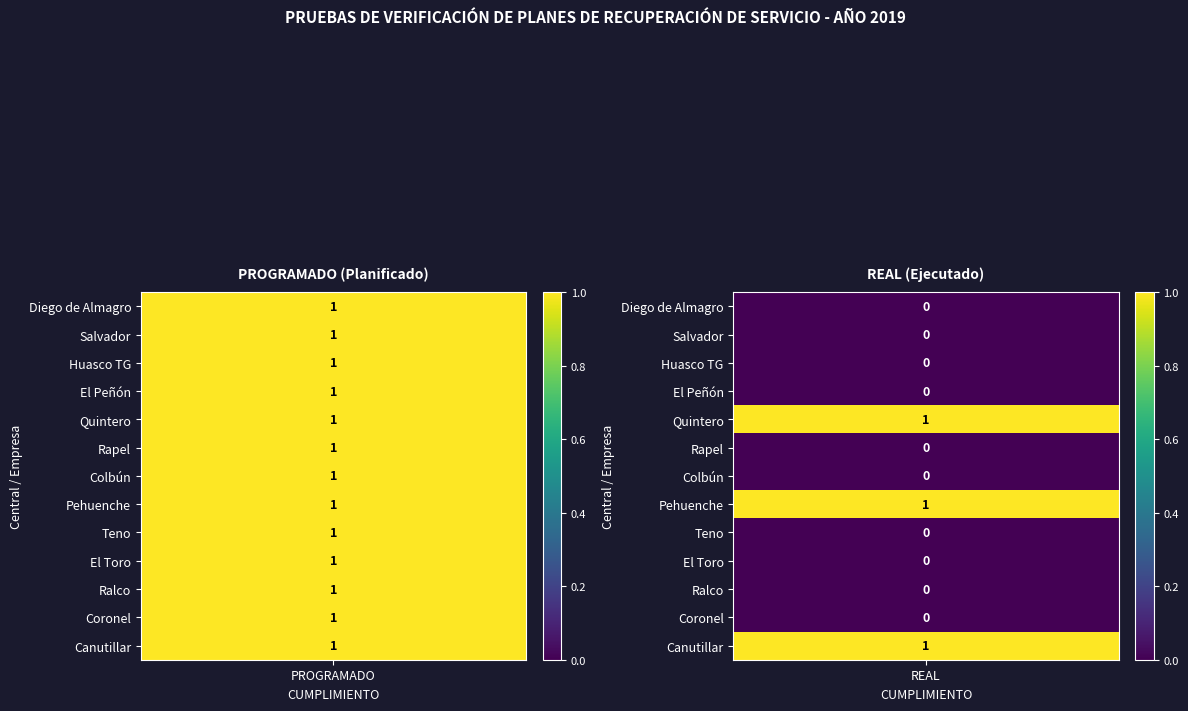

Reading left to right, transcribe all the data shown in this chart.

Diego de Almagro: 1	0
Salvador: 1	0
Huasco TG: 1	0
El Peñón: 1	0
Quintero: 1	1
Rapel: 1	0
Colbún: 1	0
Pehuenche: 1	1
Teno: 1	0
El Toro: 1	0
Ralco: 1	0
Coronel: 1	0
Canutillar: 1	1